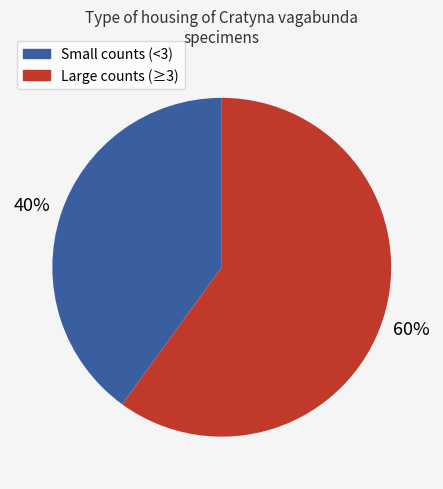

Is there a majority slice in this chart?

Yes